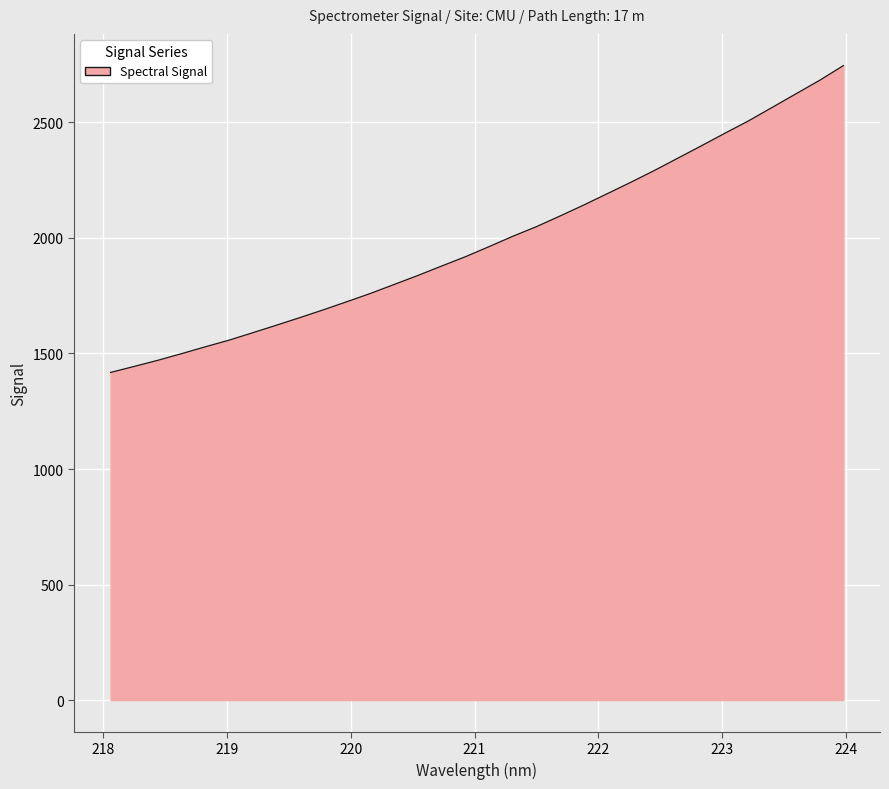

What is the maximum value shown in the chart?

2745.7